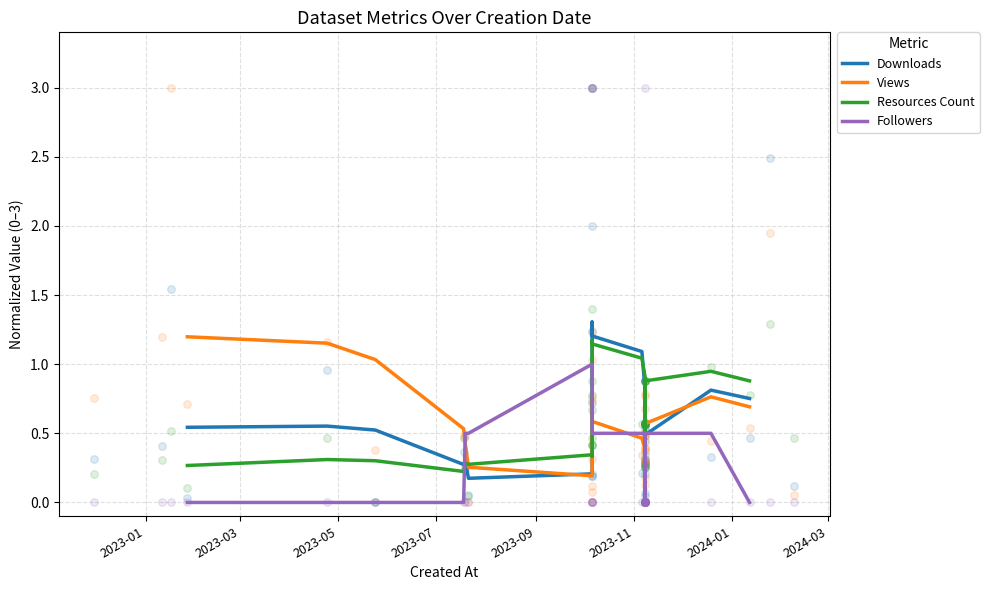

Which series reaches the minimum Y coordinate?

Followers